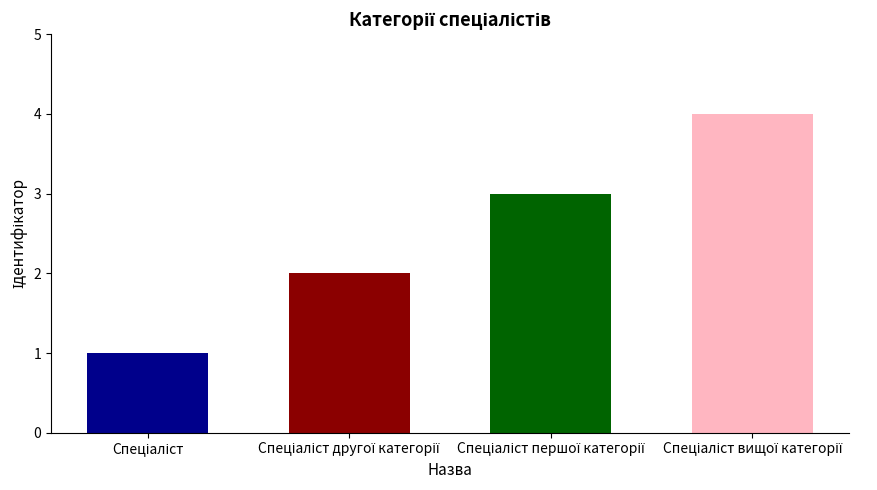

What position from the right is Спеціаліст вищої категорії?

1